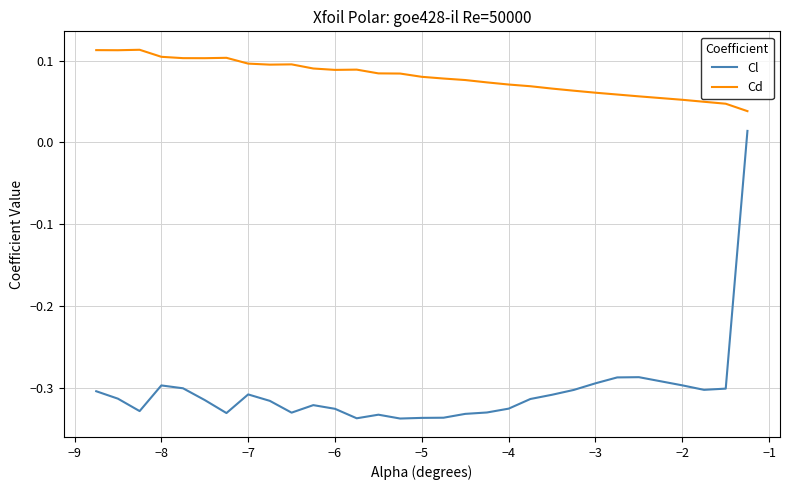

Which series has the largest total across all categories?

Cd